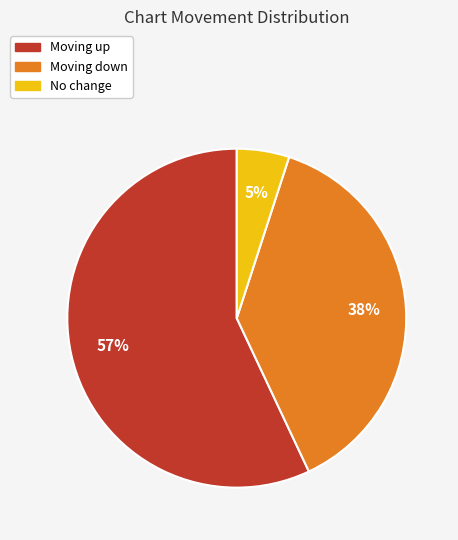

To the nearest percent, what percentage of the pie is No change?

5%